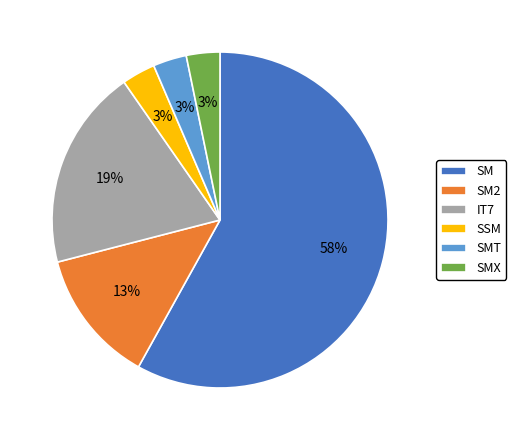

Which category has the biggest portion of the pie?

SM